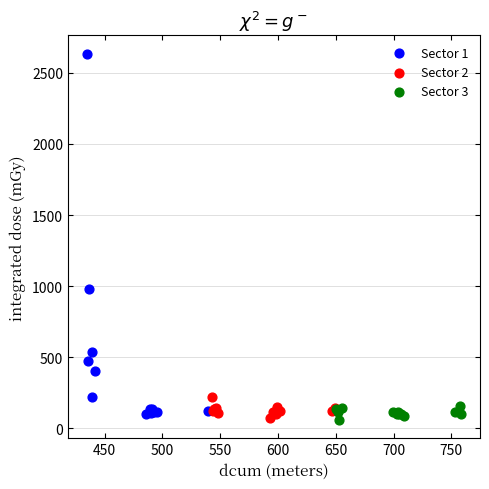

Which series has the largest Y range (max minus min)?

Sector 1